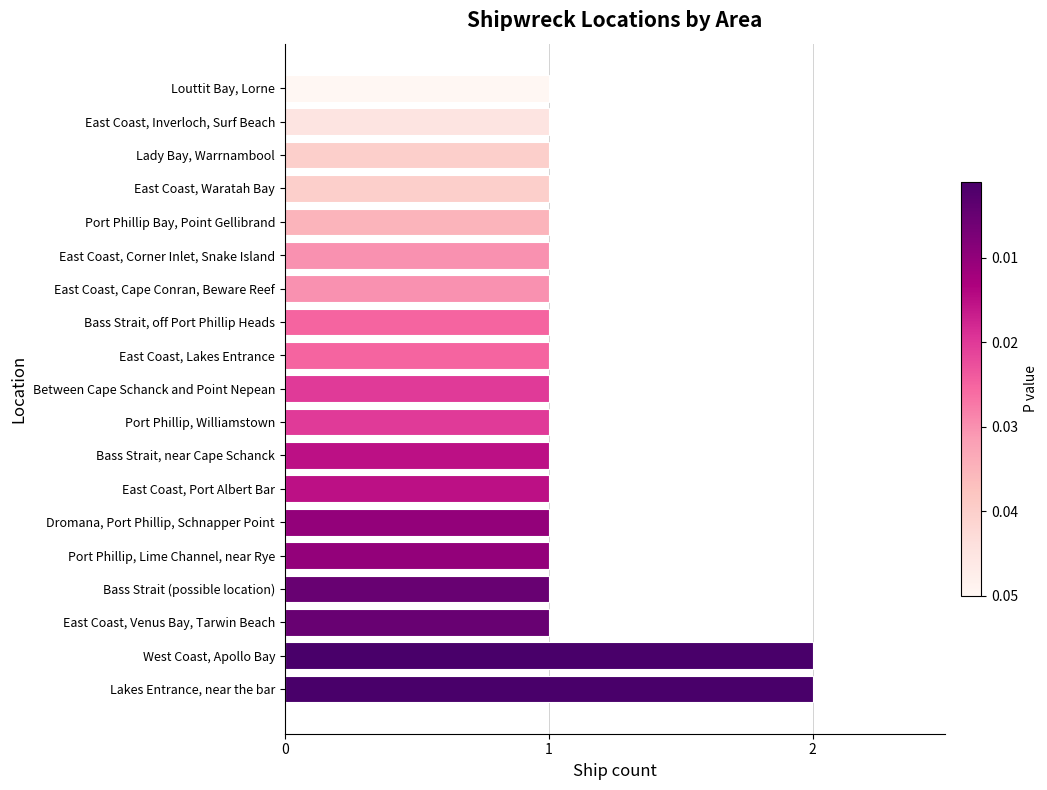

Does the chart contain stacked bars?

No